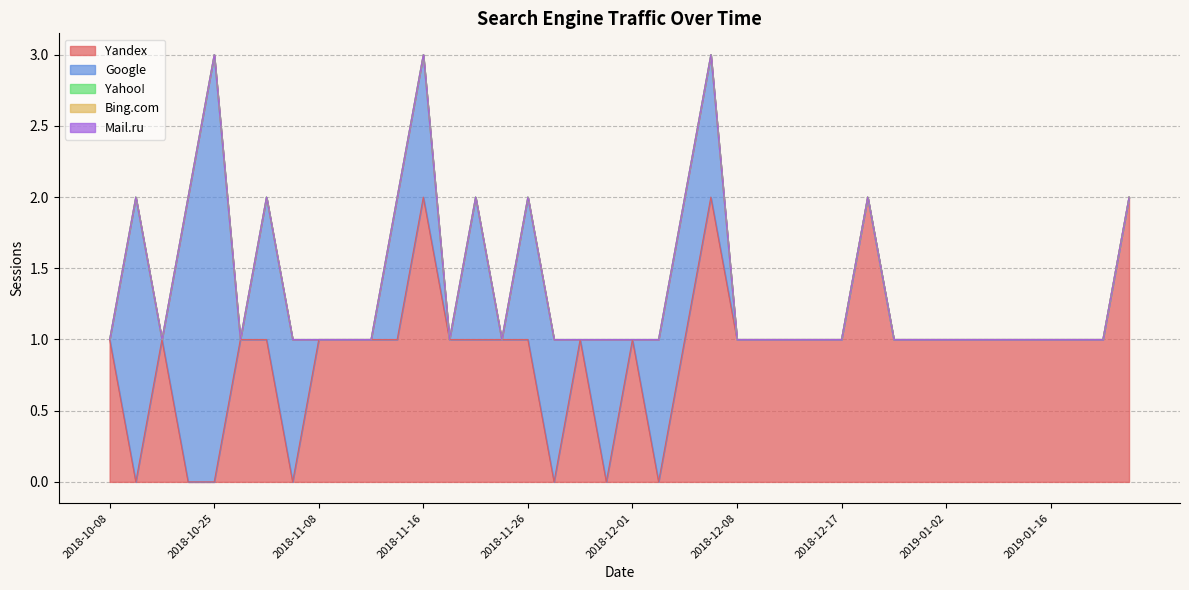

Is it true that Yahoo! equals 0 at 2018-10-19?

True